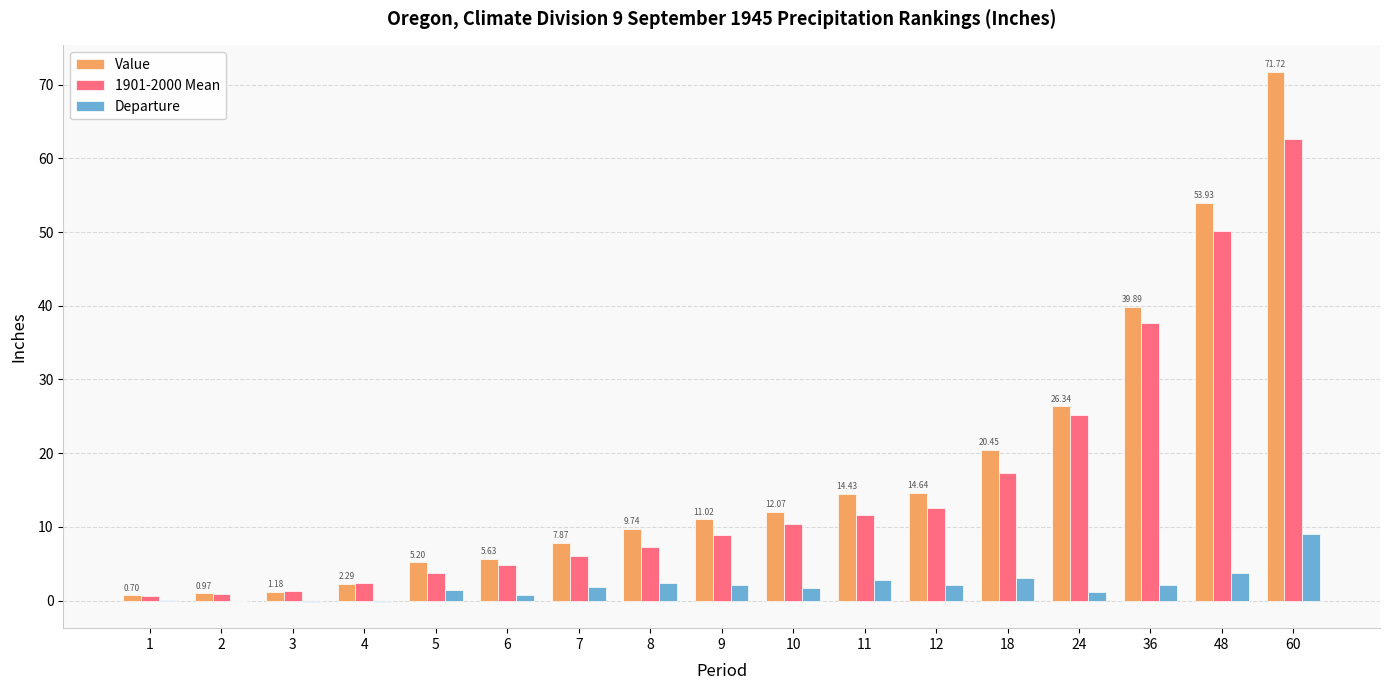

Does the chart contain stacked bars?

No